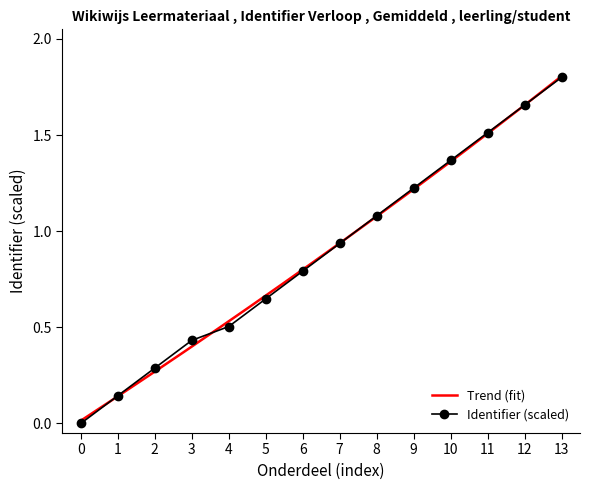

Reading right to left, extract all data points from this chart.

1.8	1.7	1.5	1.4	1.2	1.1	0.9	0.8	0.6	0.5	0.4	0.3	0.1	0.0